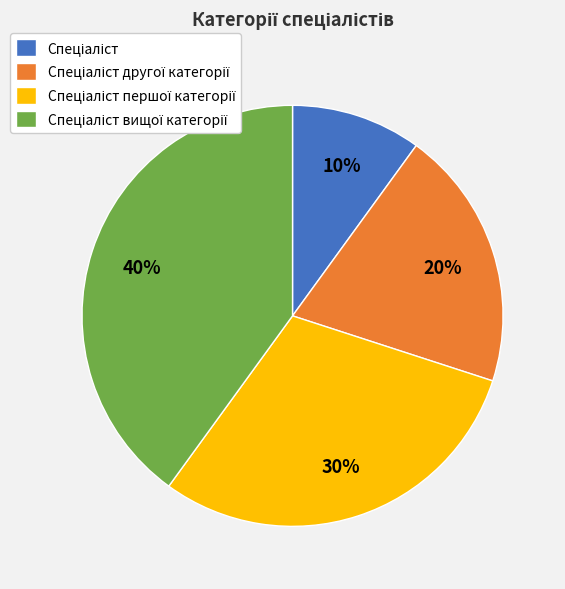

Is there any slice that represents more than half of the pie?

No